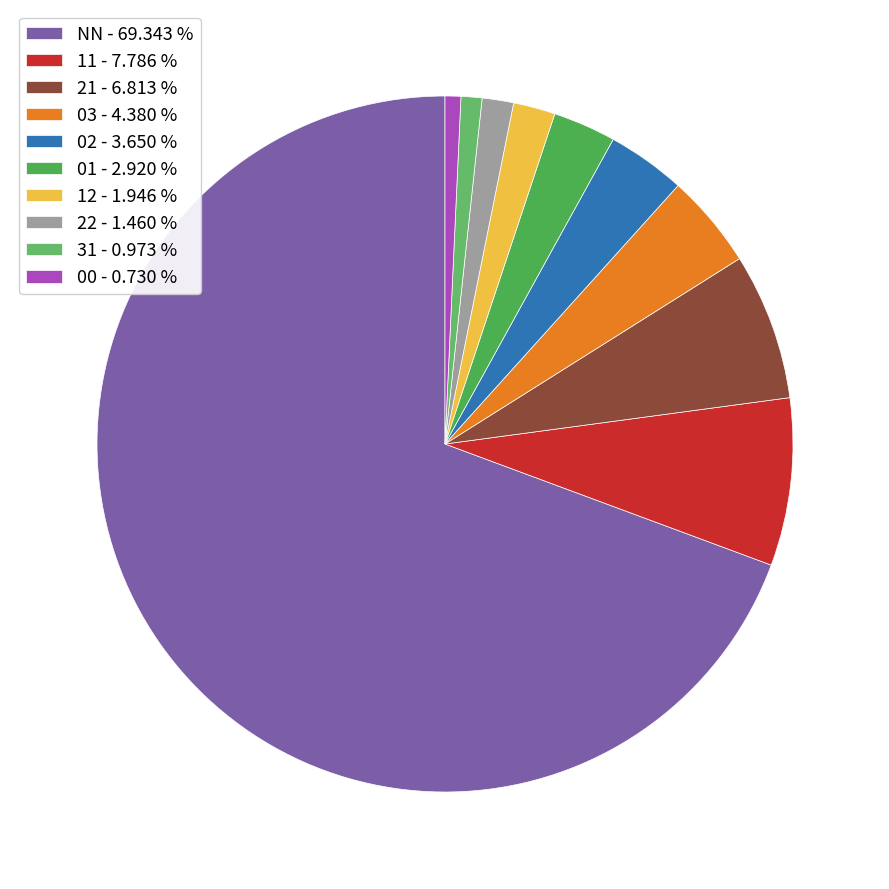

True or false: 01 accounts for 12% of the total.

False